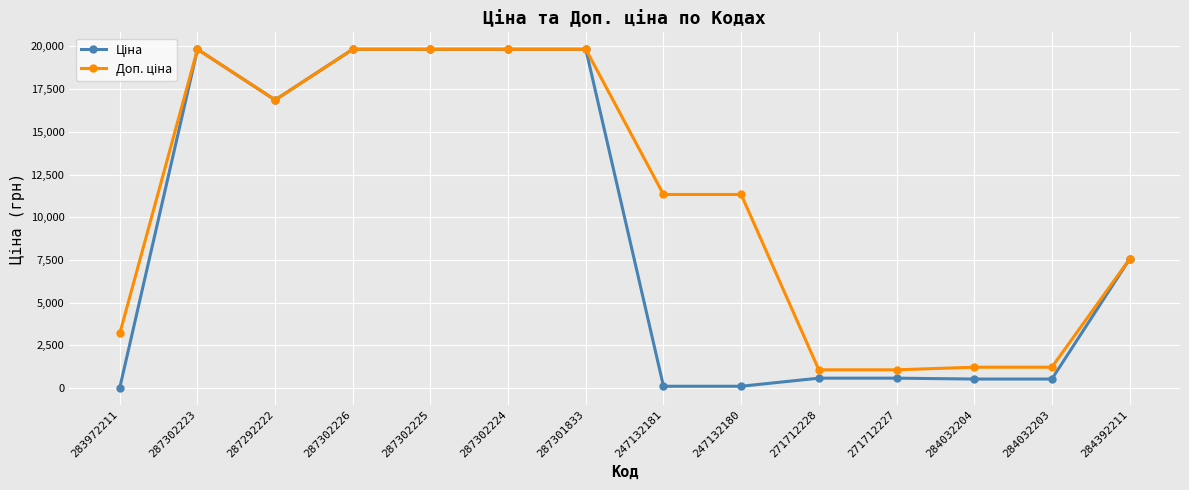

What is the maximum value shown in the chart?

19831.1